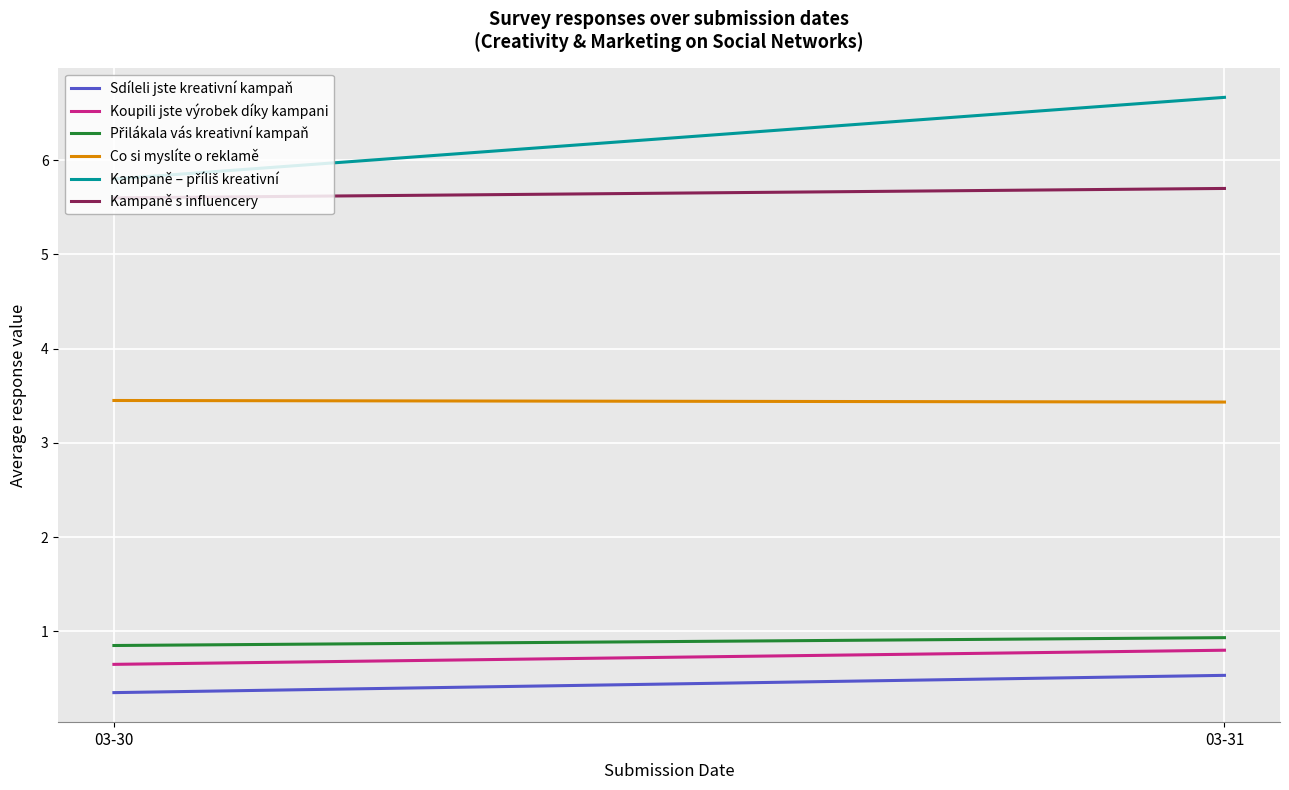

Is it true that Sdíleli jste kreativní kampaň equals 0.2 at 03-31?

False